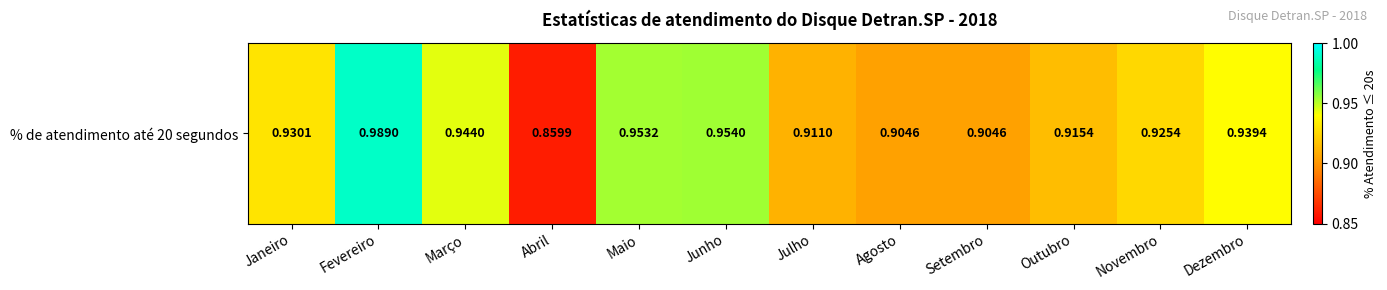

Rank the categories by value from highest to lowest.

Fevereiro, Junho, Maio, Março, Dezembro, Janeiro, Novembro, Outubro, Julho, Agosto, Setembro, Abril